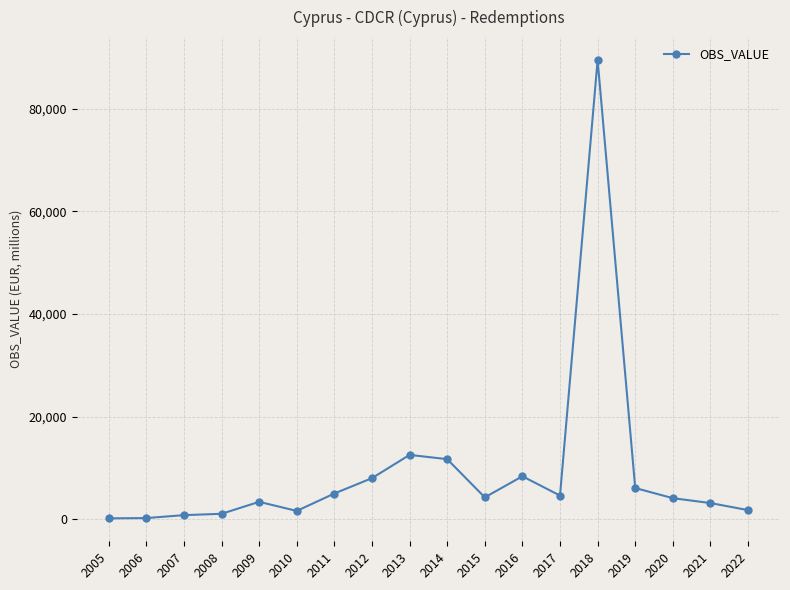

Between 2006 and 2010, which is larger?

2010